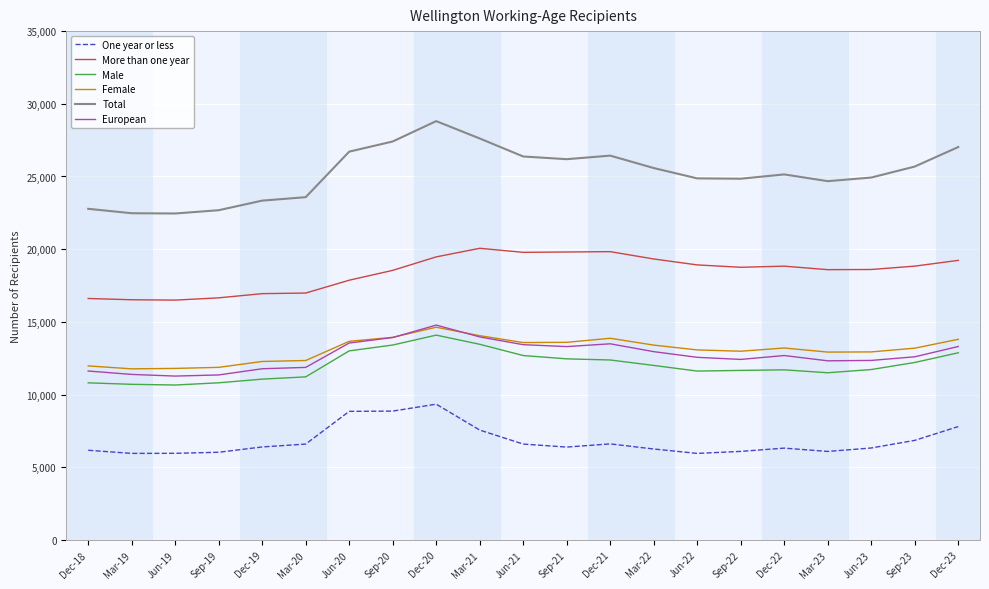

What is the difference between the highest and lowest values at Sep-23?

18834